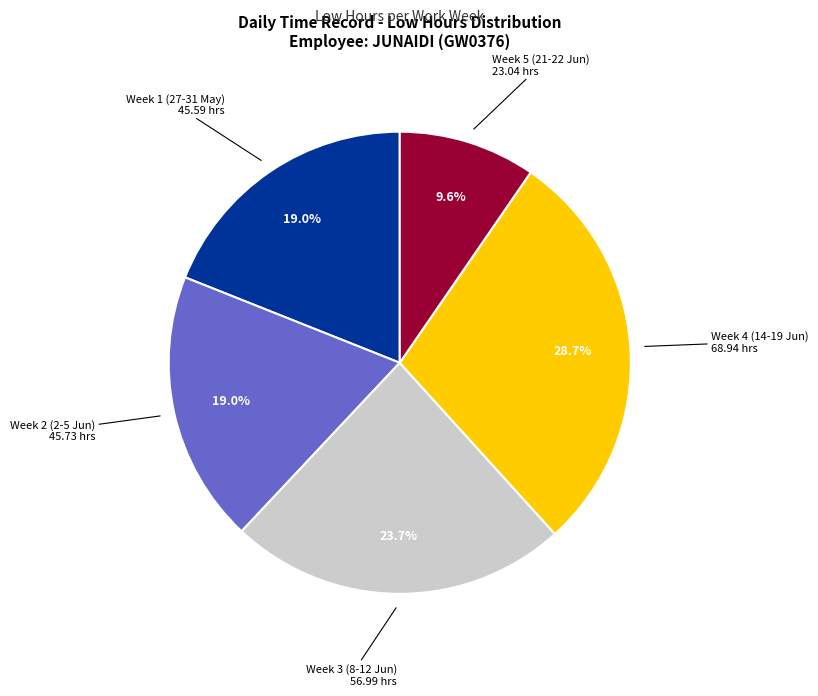

Does any single category account for the majority?

No